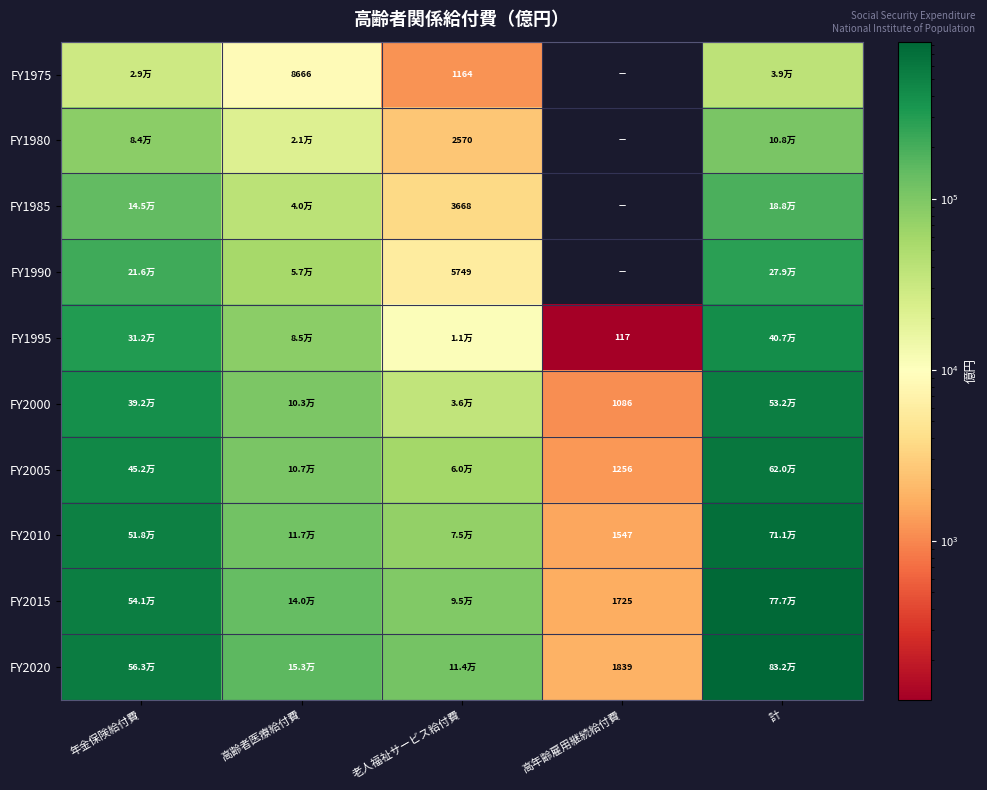

Is it true that FY1975 equals 13782.7 at 高齢者医療給付費?

False